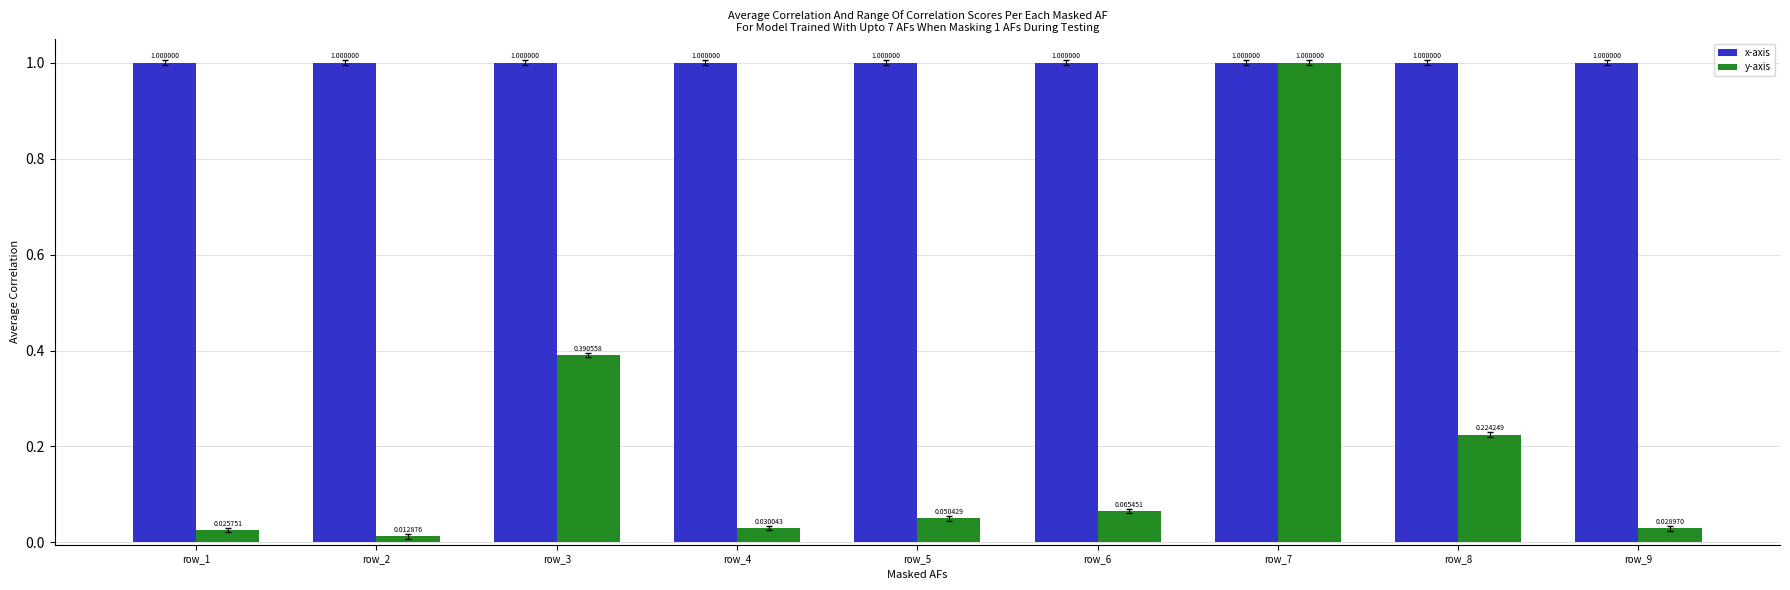

What is the difference between the y-axis values at row_6 and row_3?

0.3